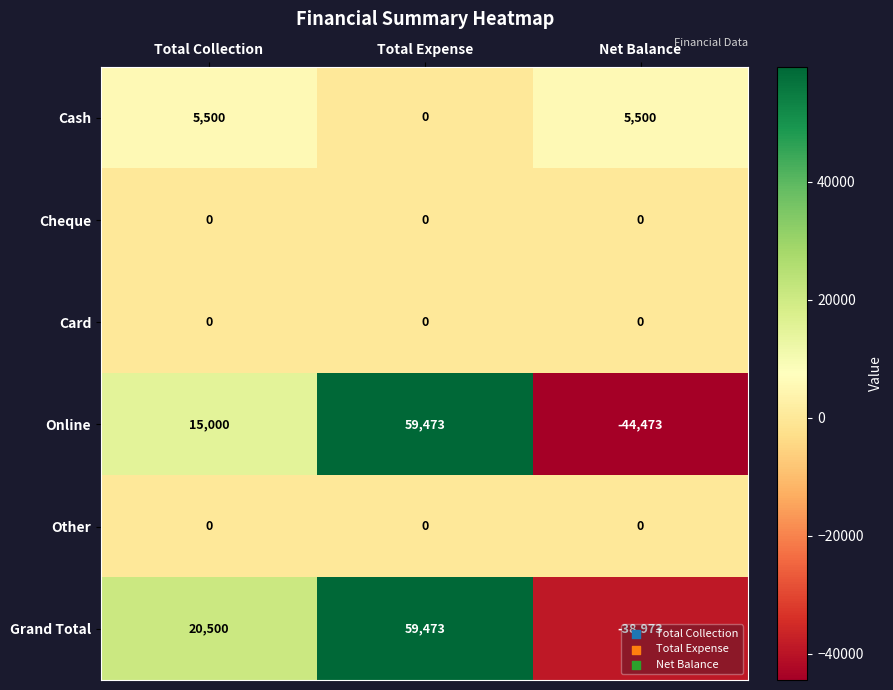

What is the spread (max minus min) of values at Total Expense?

59473